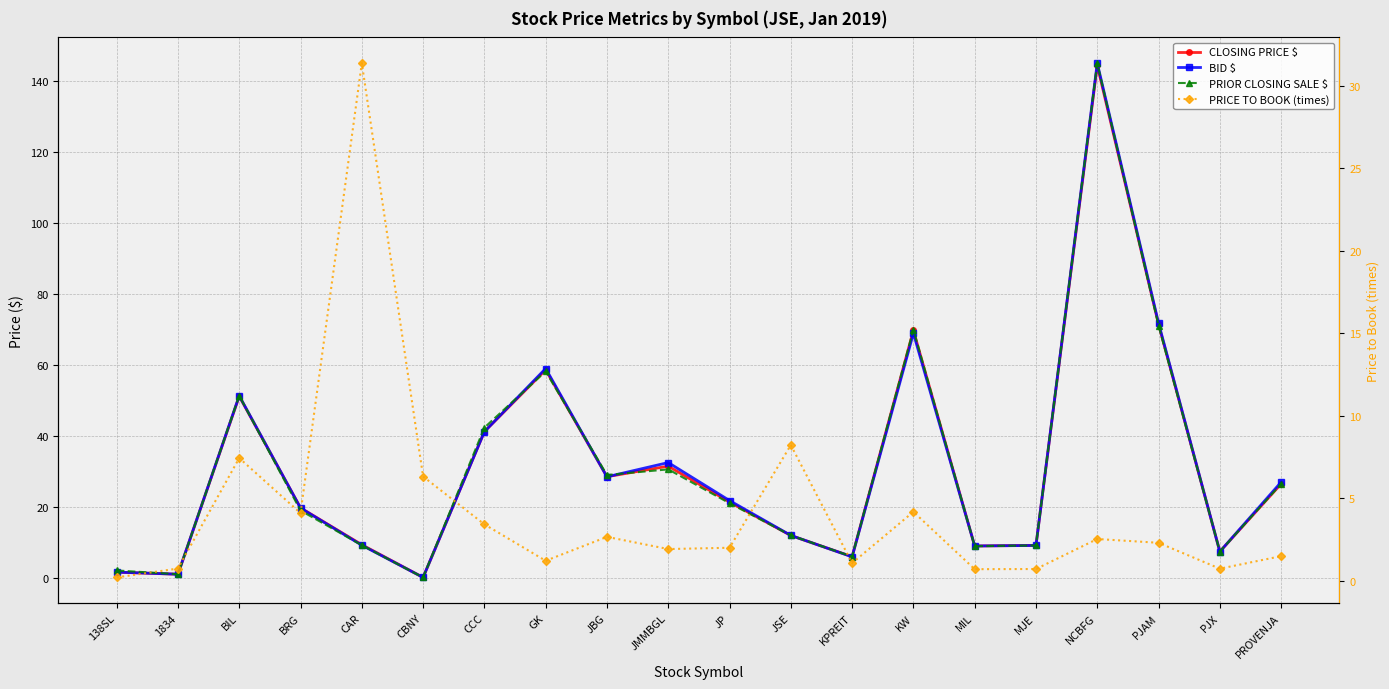

What is the value of the BID $ point at the 15th from the left?

9.0